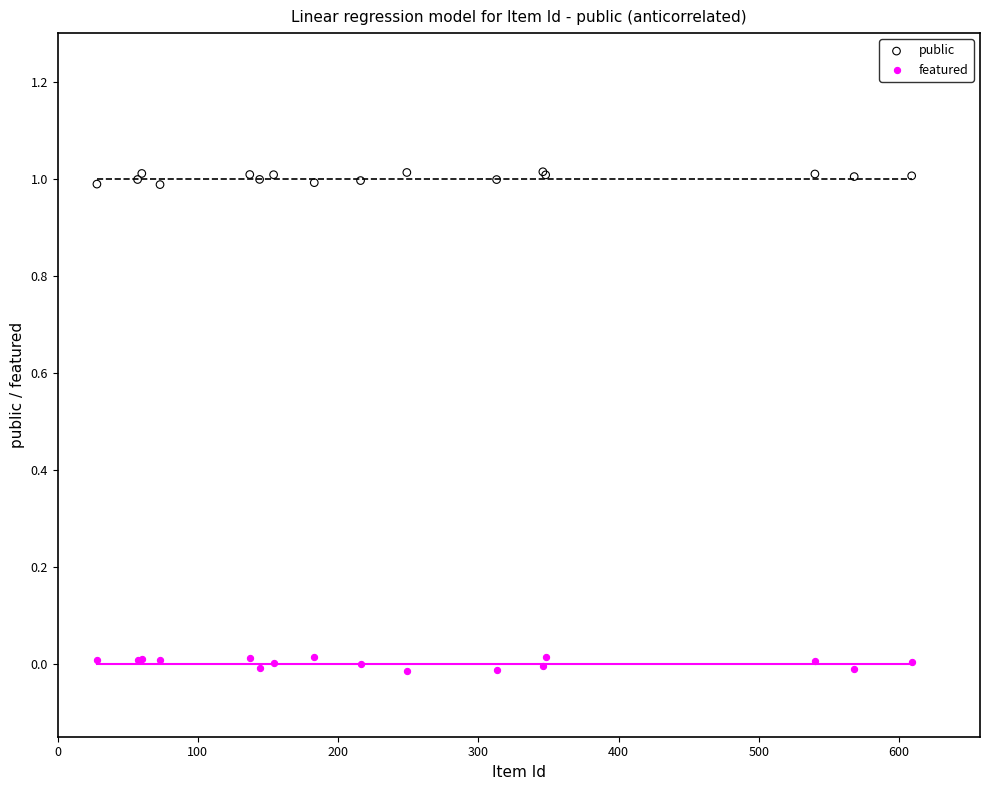

Which series reaches the minimum Y coordinate?

featured